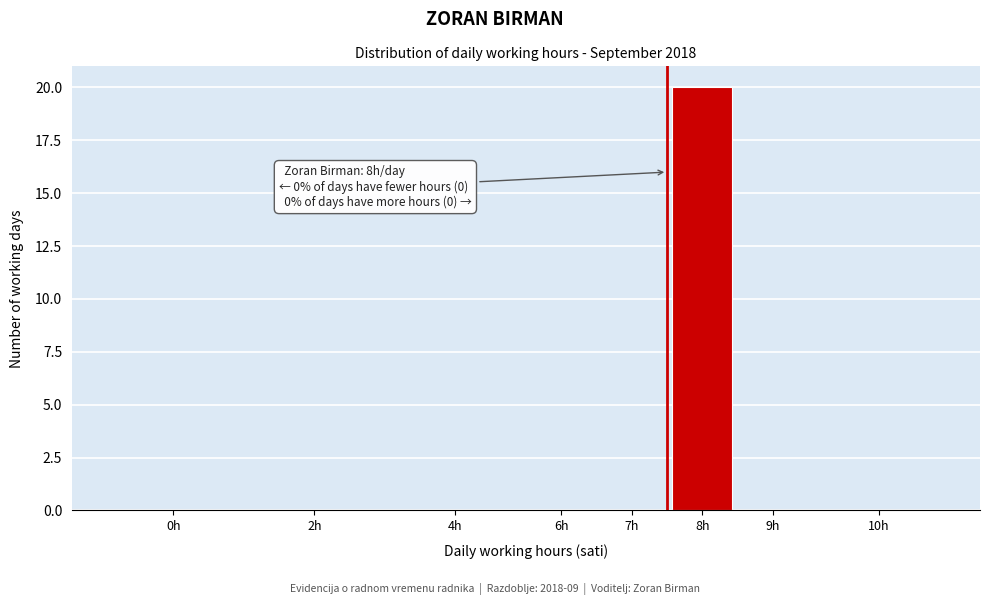

Reading left to right, what are all the values shown in this chart?

0h=0	2h=0	4h=0	6h=0	7h=0	8h=20	9h=0	10h=0